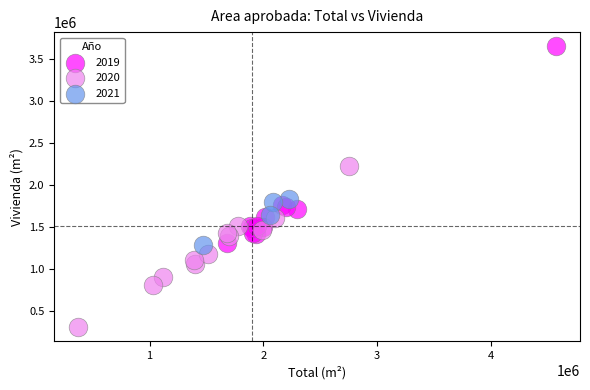

Which series contains the lowest Y value?

2020